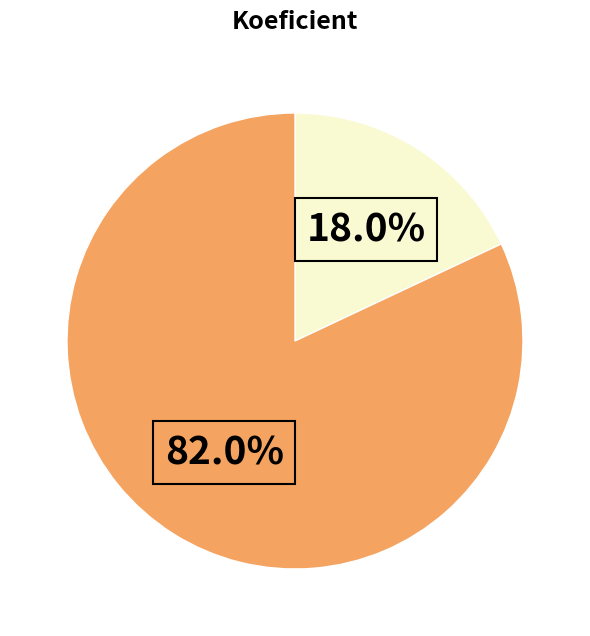

How many slices are in this pie chart?

2